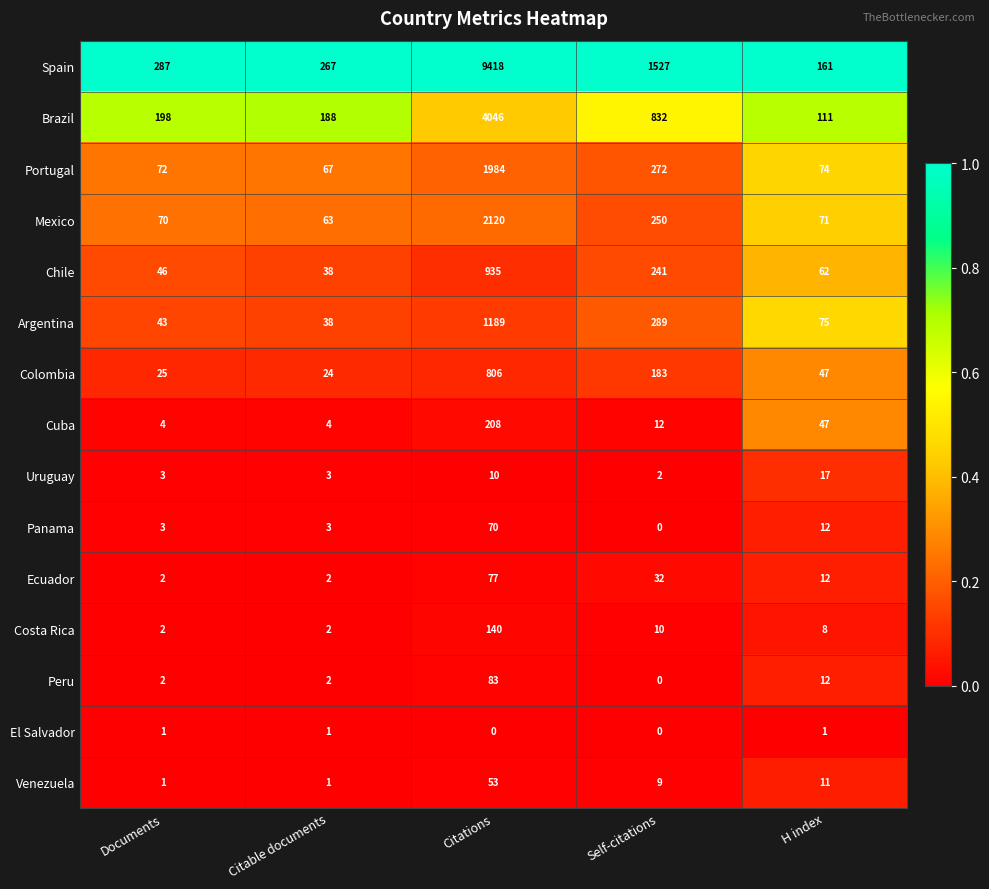

How many series are shown in this chart?

15